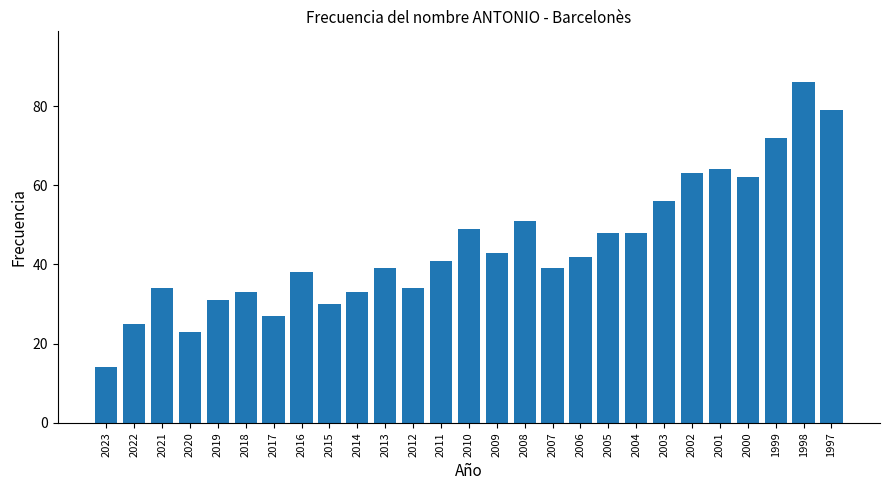

How many data points does each series have?

27